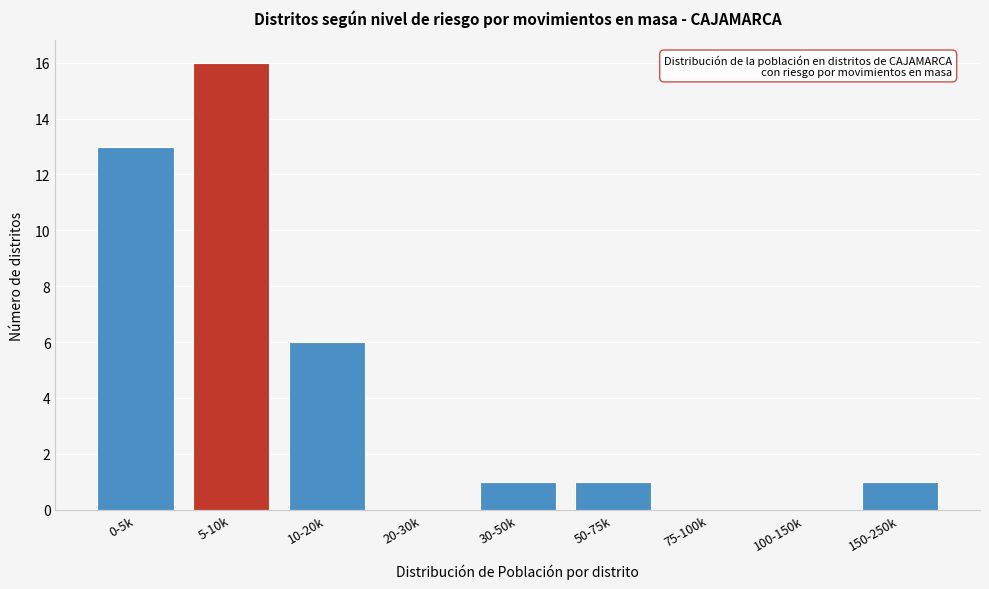

Reading left to right, extract all data points from this chart.

0-5k=13	5-10k=16	10-20k=6	20-30k=0	30-50k=1	50-75k=1	75-100k=0	100-150k=0	150-250k=1